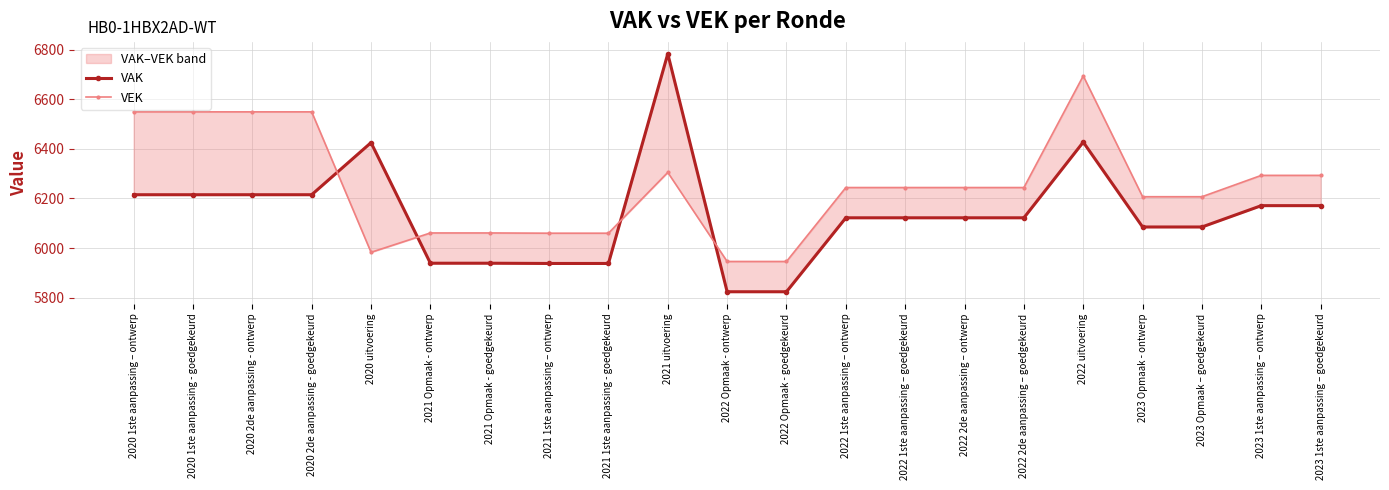

At which category is the sum across all series the highest?

2022 uitvoering